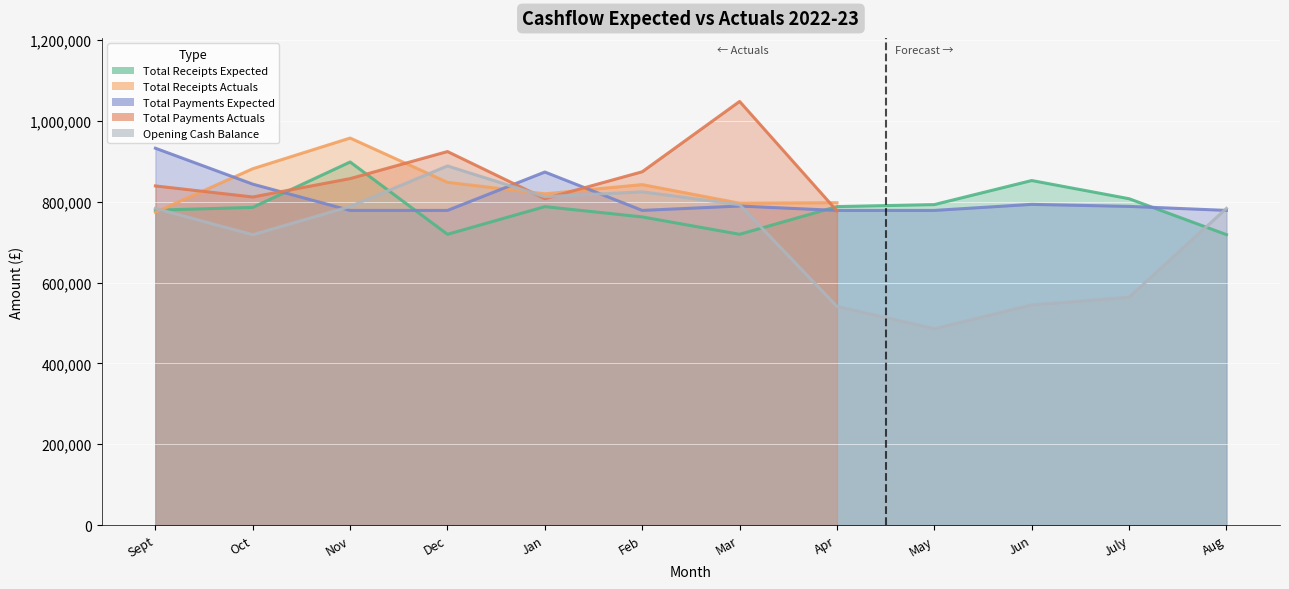

Which series has the largest range (max minus min)?

Opening Cash Balance